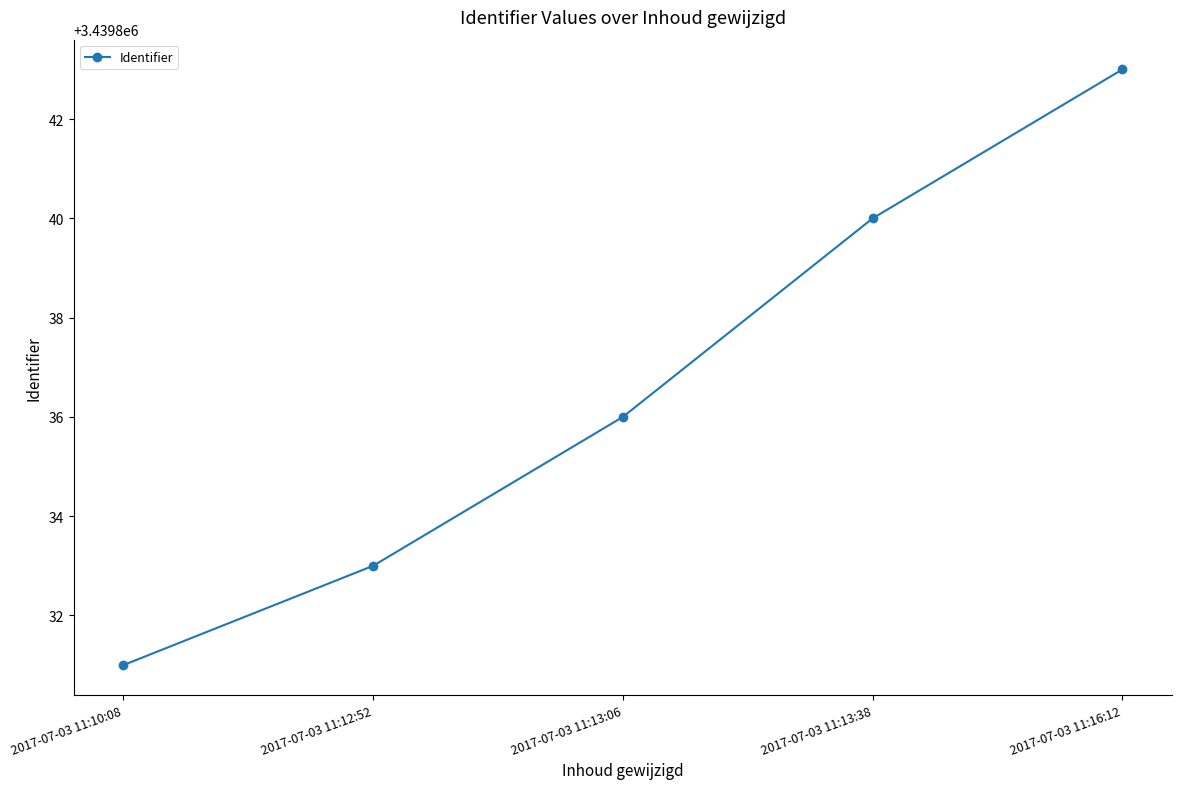

What is the label of the 2nd point from the left?

2017-07-03 11:12:52